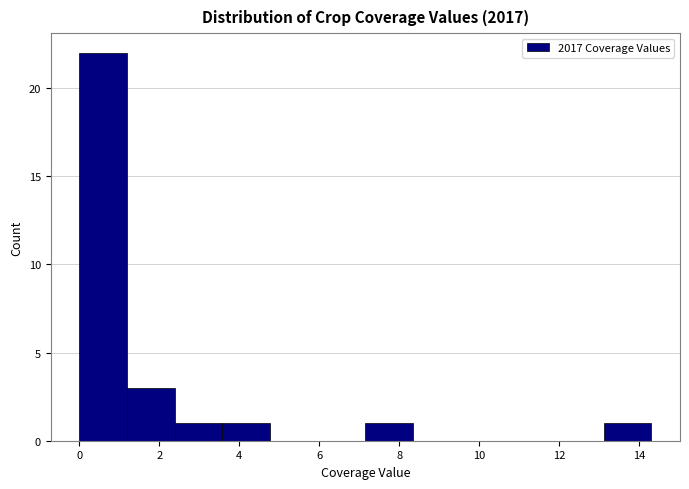

What is the height of the bar covering 3.6 to 4.8 on the x-axis? Neither the bar edges nor the heights are printed on the chart, so give them approximately, as read against the axes.

1